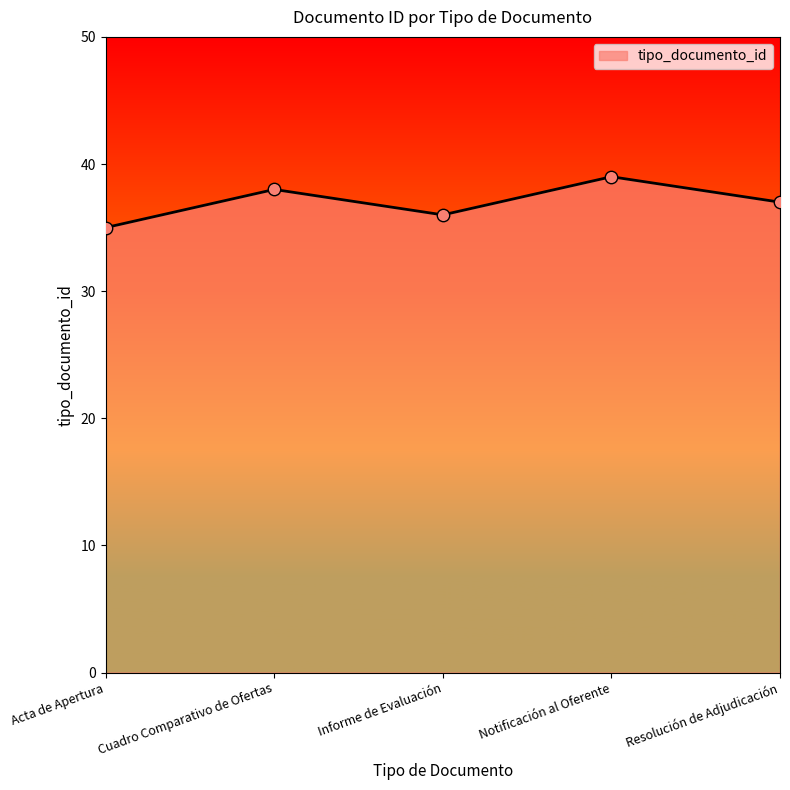

What is the change in value from Cuadro Comparativo de Ofertas to Notificación al Oferente?

+1